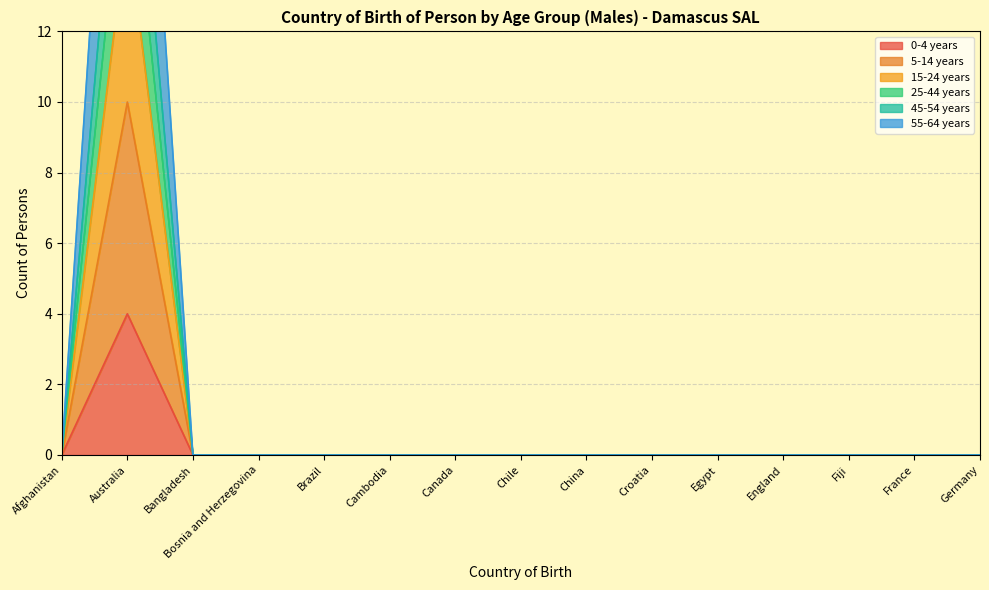

Where is 55-64 years nearest to the value 5?

Afghanistan